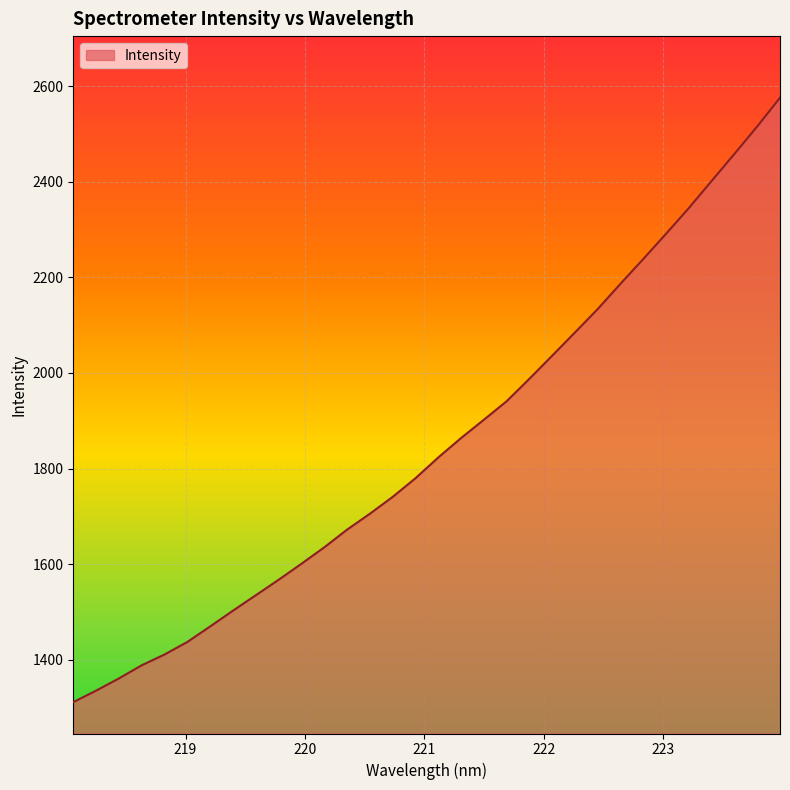

What is the minimum value shown in the chart?

1311.7